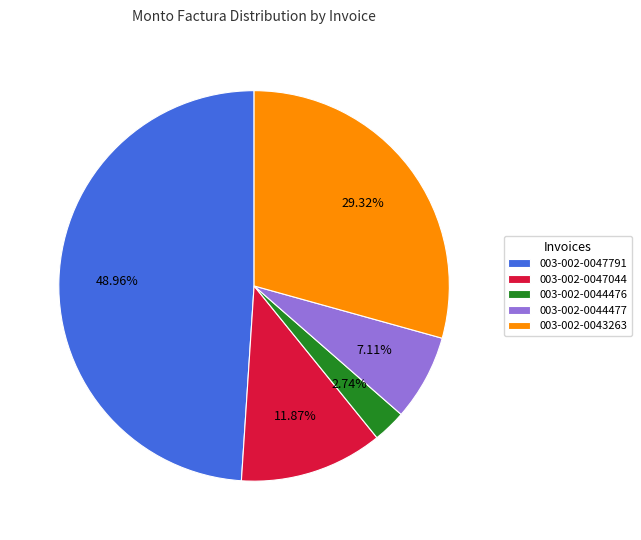

Combined, what portion of the pie is 003-002-0047044 and 003-002-0047791?

60.8%